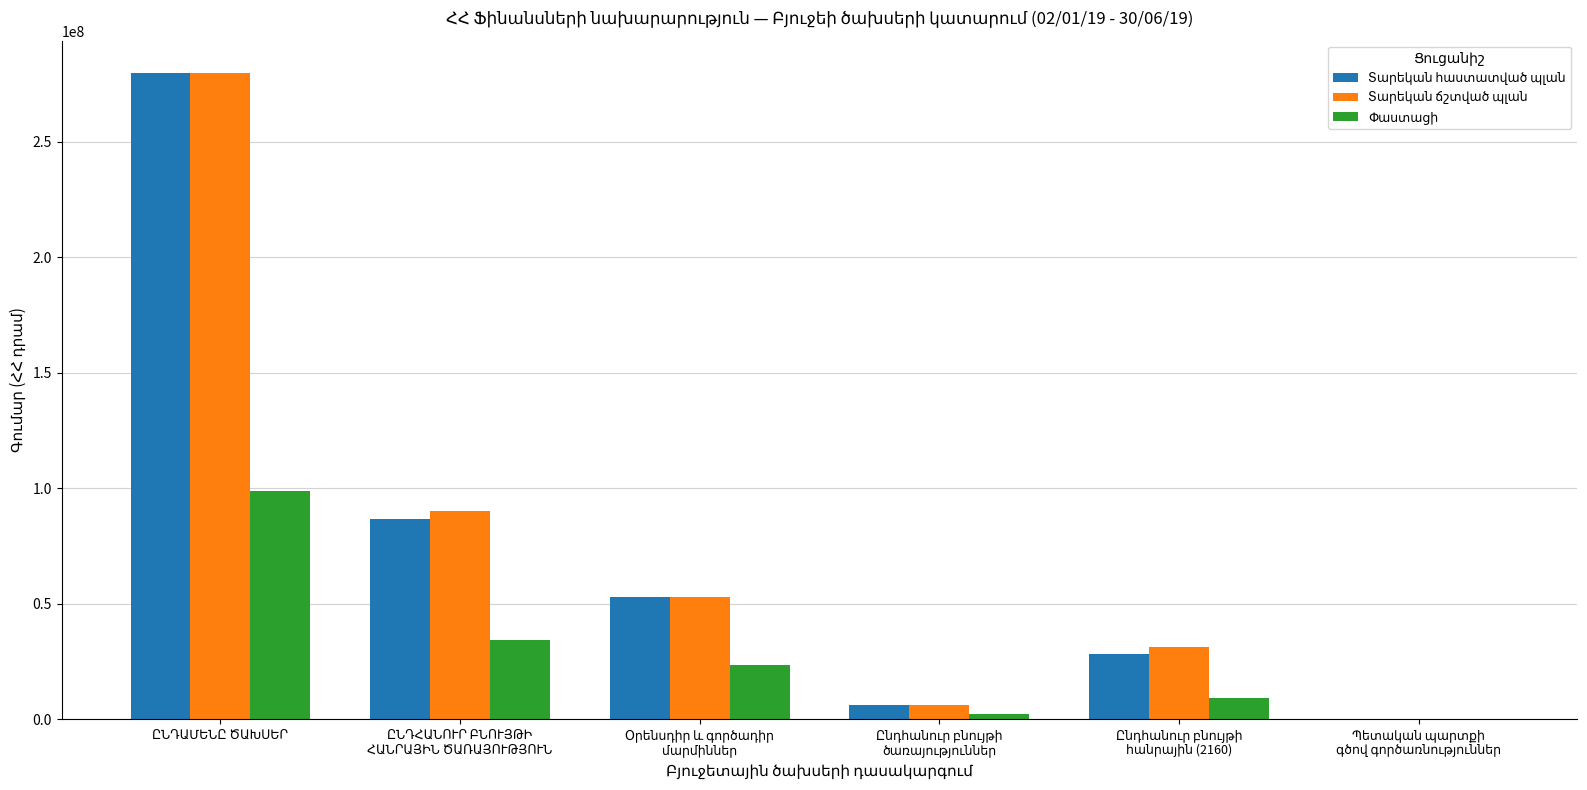

Is it true that Փաստացի equals 98954590.6 at ԸՆԴԱՄԵՆԸ ԾԱԽՍԵՐ?

True